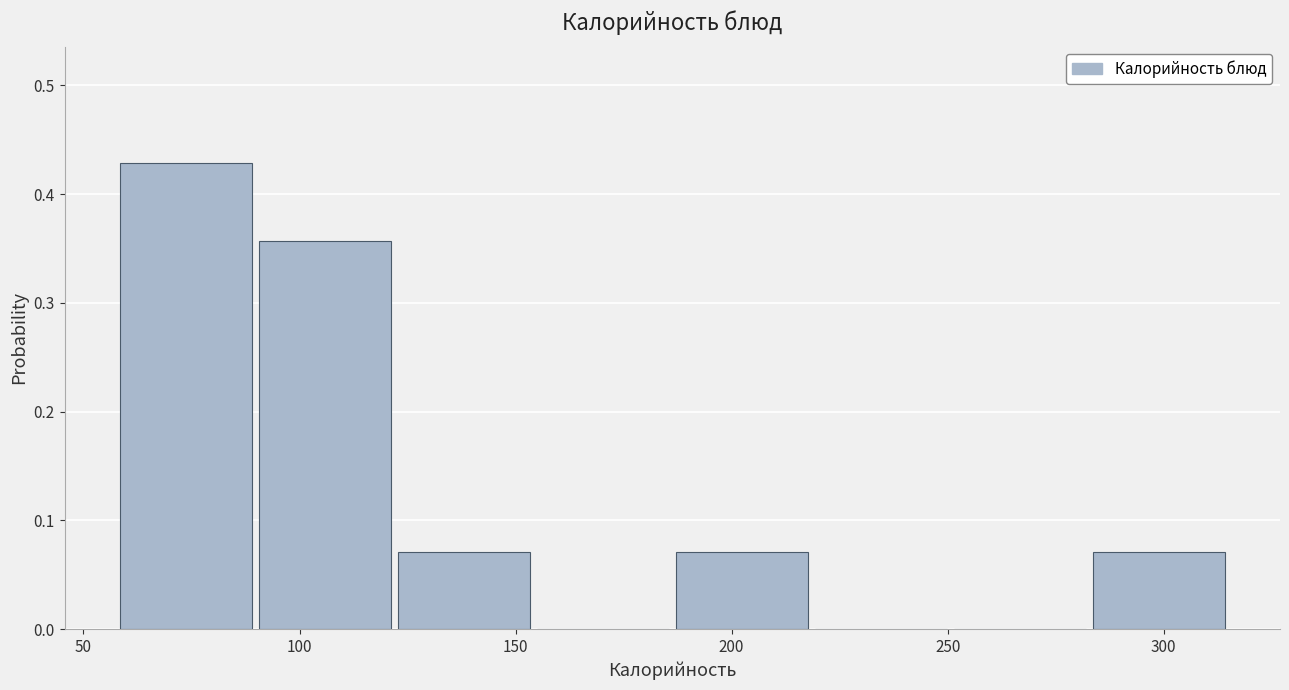

Over which range of the x-axis is the bar tallest?

60 to 90